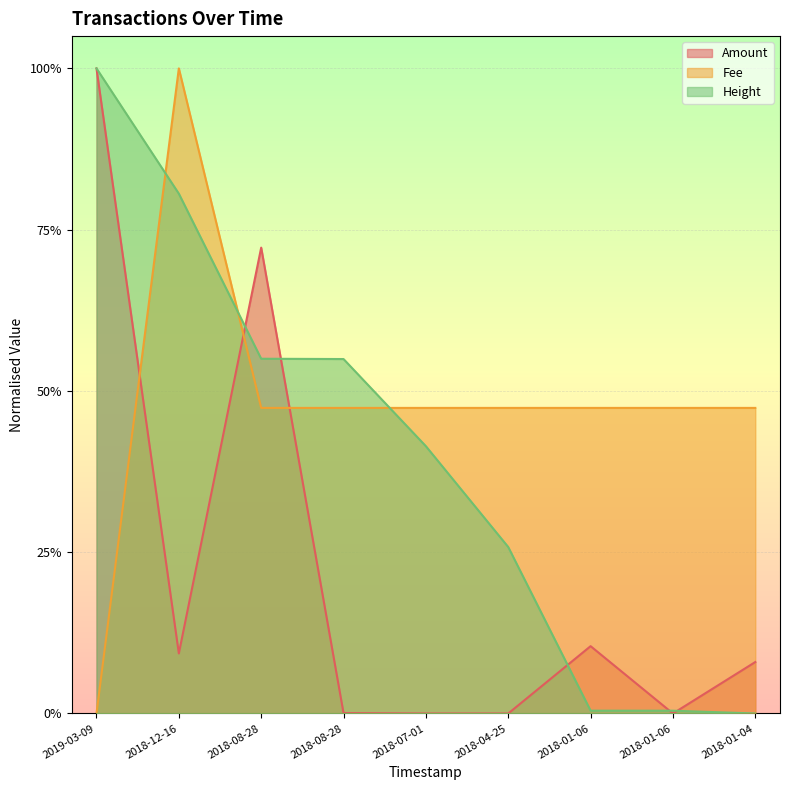

At which category is the sum across all series the highest?

2019-03-09